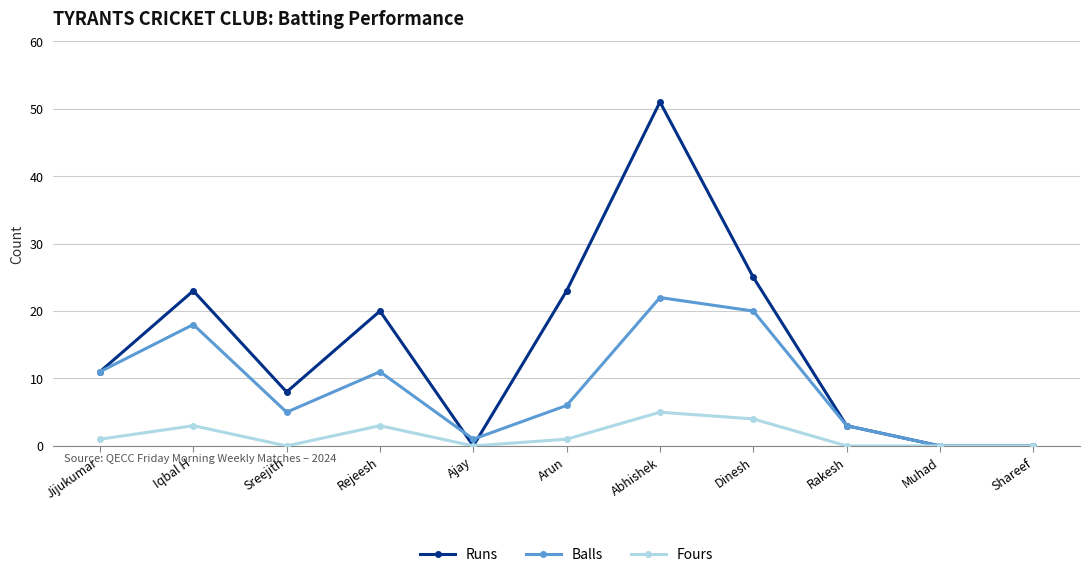

Reading right to left, transcribe all the data shown in this chart.

Runs: 0	0	3	25	51	23	0	20	8	23	11
Balls: 0	0	3	20	22	6	1	11	5	18	11
Fours: 0	0	0	4	5	1	0	3	0	3	1